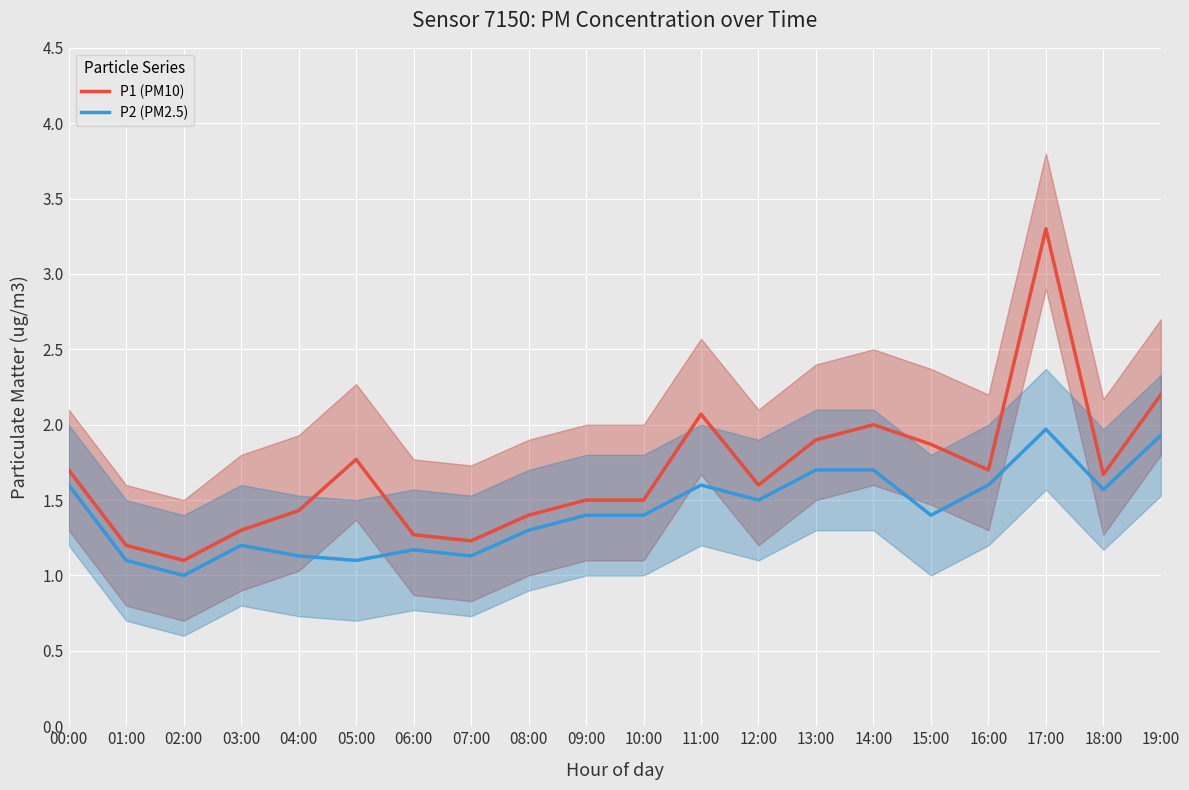

Which has a higher value, 01:00 or 10:00?

10:00